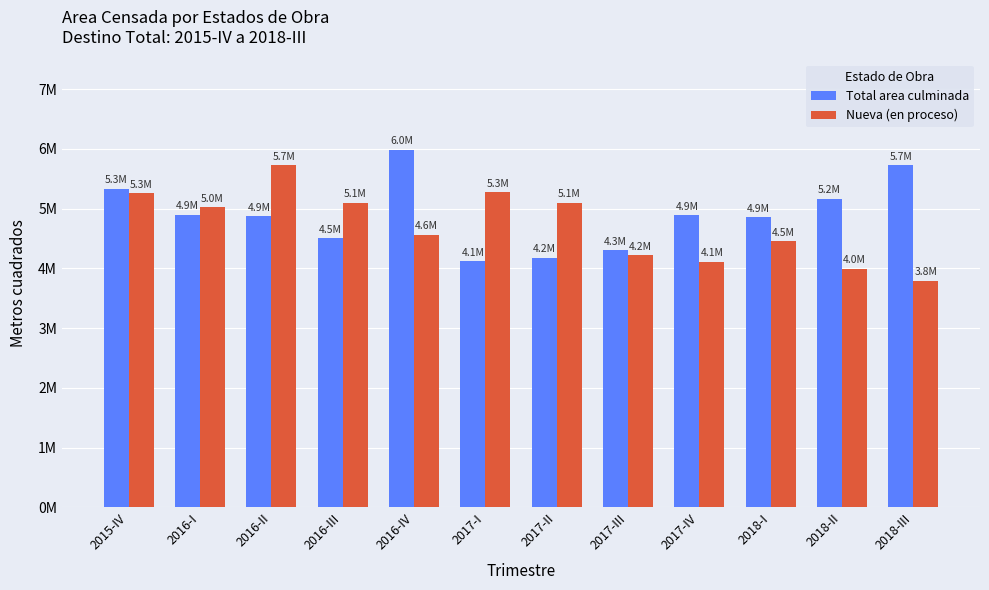

What are all the series names shown in the legend?

Total area culminada, Nueva (en proceso)